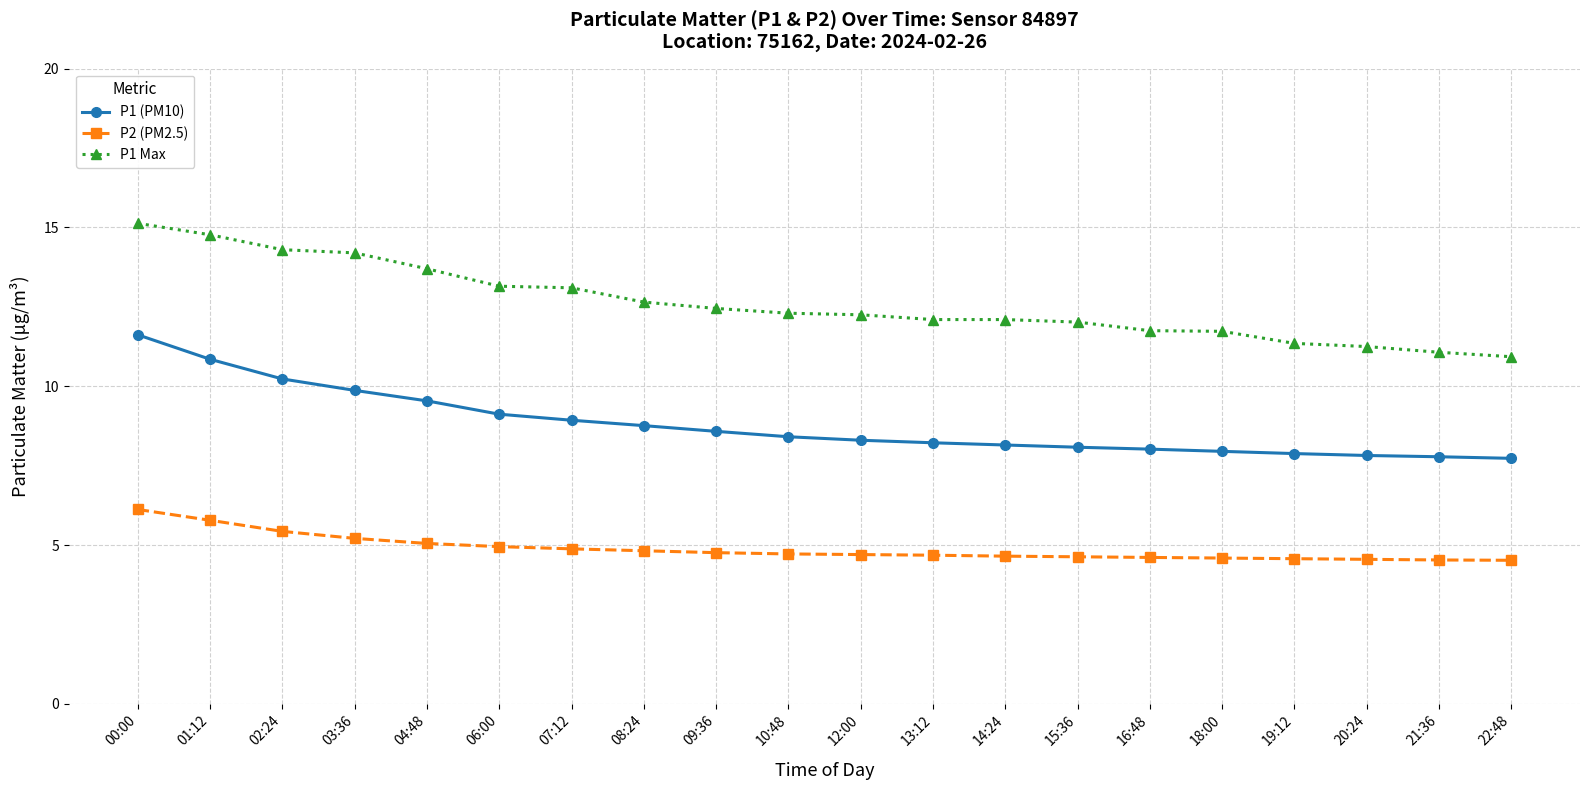

What is the label of the 11th point from the right?

10:48